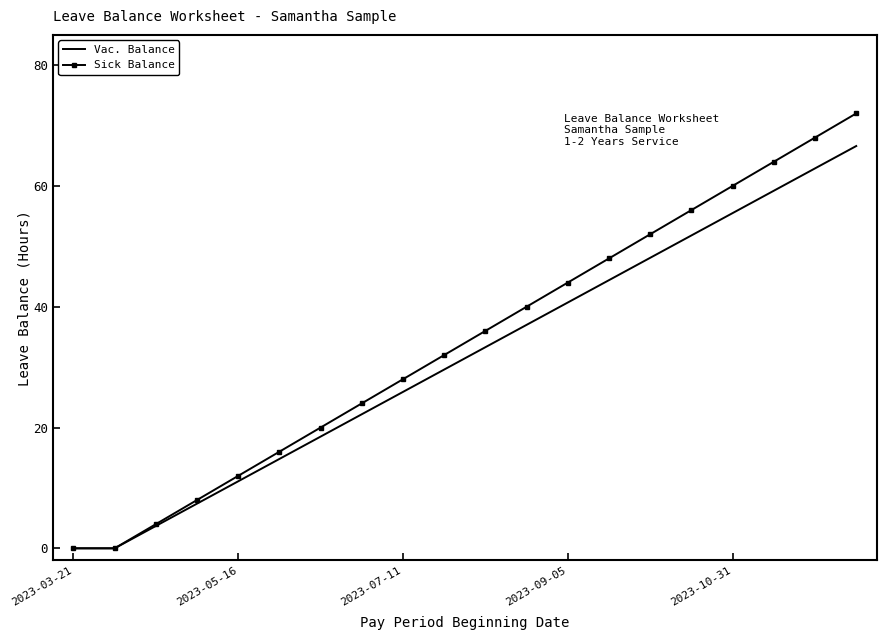

Rank the series by their average value, from highest to lowest.

Sick Balance, Vac. Balance